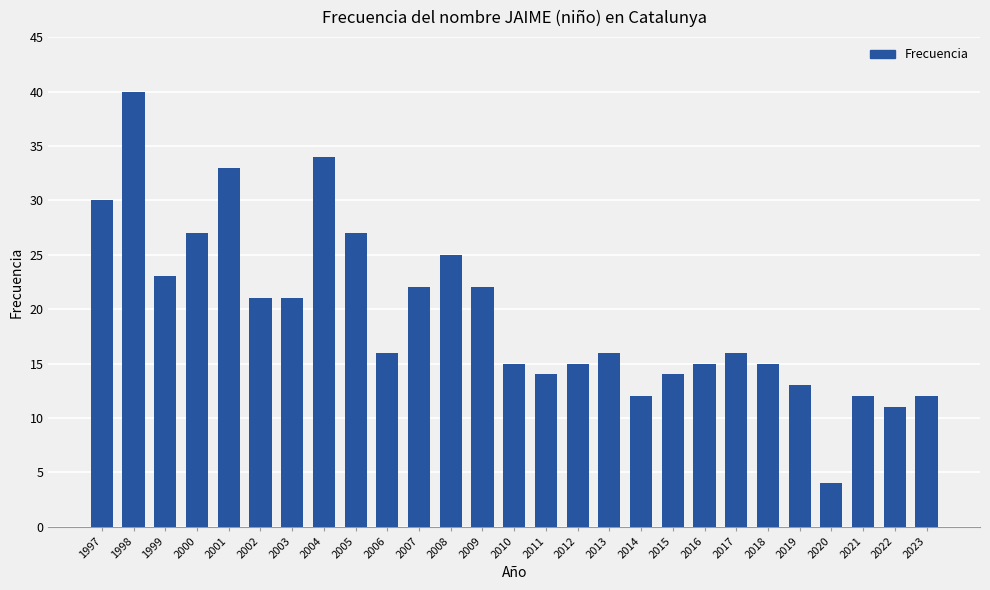

What is the value of the 7th bar from the left?

21